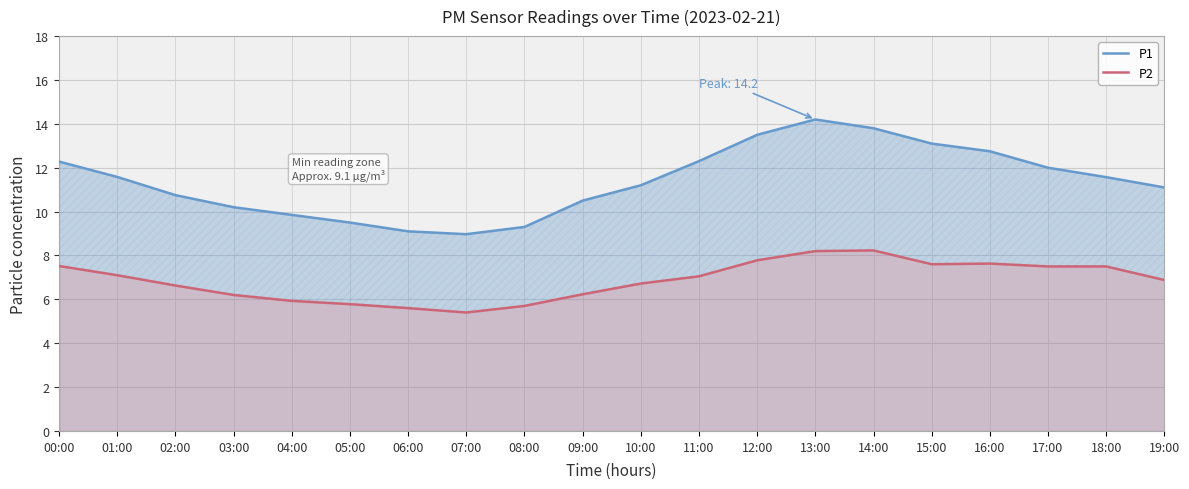

The P2 series shows 8.2 at 14:00. True or false?

True